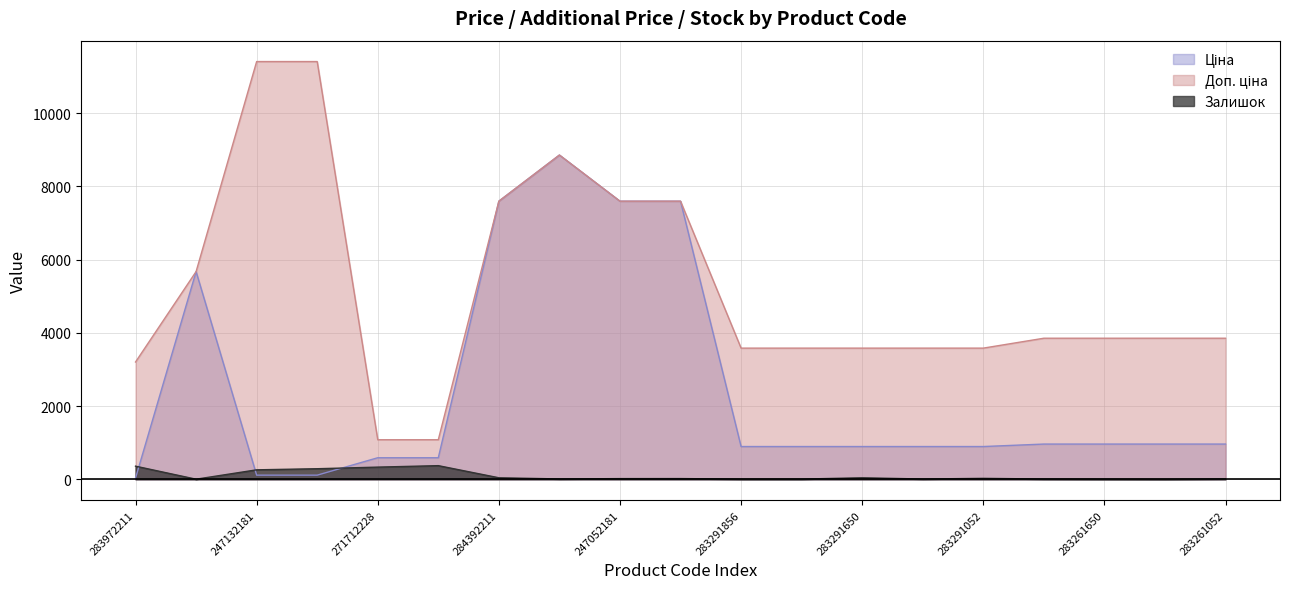

Reading right to left, extract all data points from this chart.

Ціна: 963.5	963.5	963.5	963.5	895.9	895.9	895.9	895.9	895.9	7596.5	7596.5	8856.7	7596.5	589.9	589.9	114.1	114.1	5673.8	32.0
Доп. ціна: 3854.0	3854.0	3854.0	3854.0	3583.6	3583.6	3583.6	3583.6	3583.6	7596.5	7596.5	8856.7	7596.5	1081.7	1081.7	11410.0	11410.0	5673.8	3205.0
Залишок: 13.0	4.0	6.0	9.0	27.0	9.0	43.0	7.0	7.0	21.0	20.0	11.0	43.0	374.0	334.0	290.0	260.0	4.0	360.0